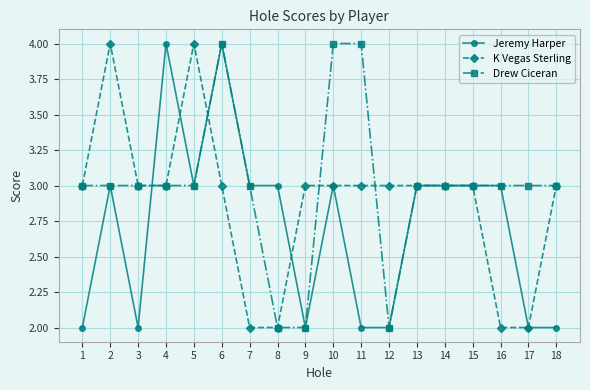

What is the approximate value of K Vegas Sterling at 12?

3